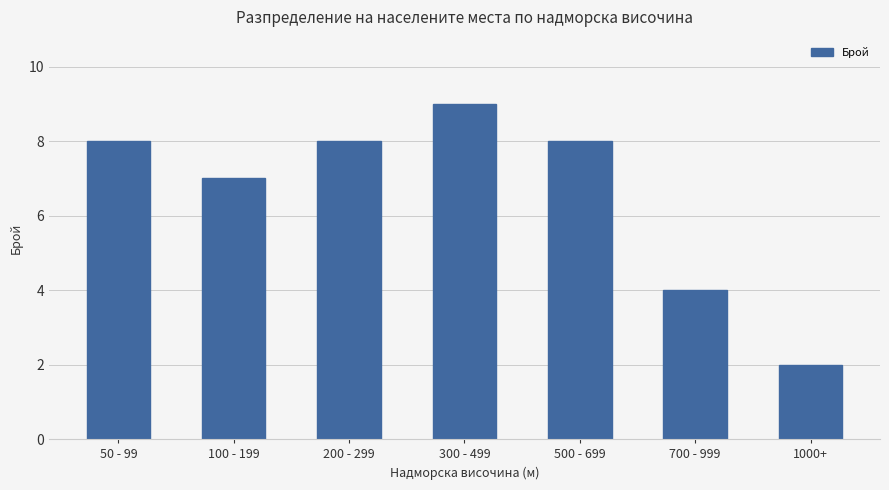

What is the difference between the values at 1000+ and 500 - 699?

6